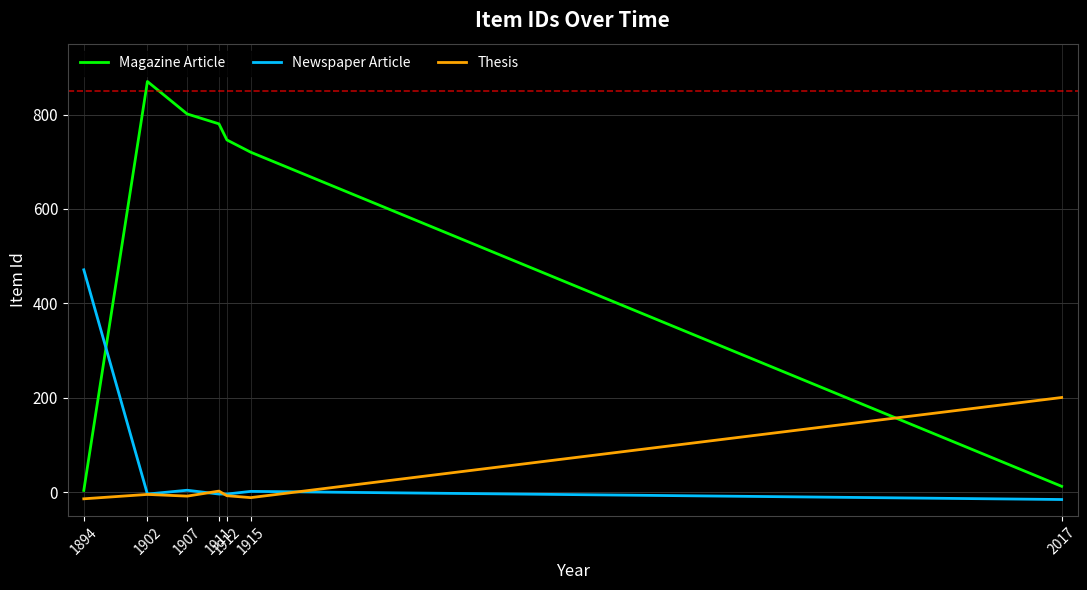

At how many categories does at least one series exceed 141?

7